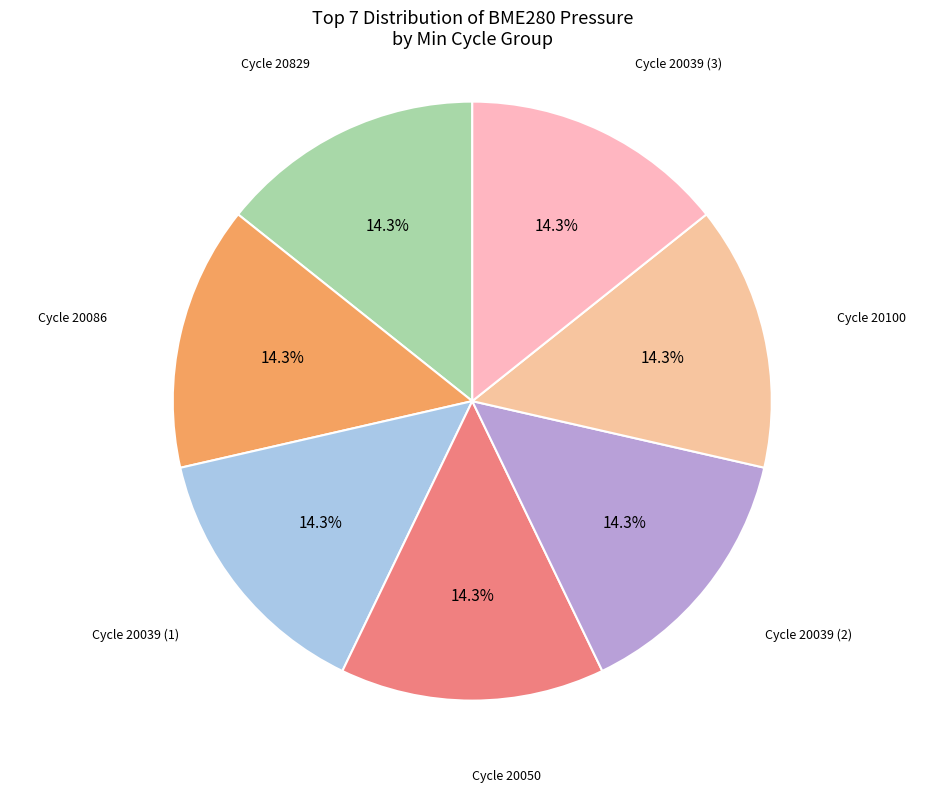

How many slices are in this pie chart?

7